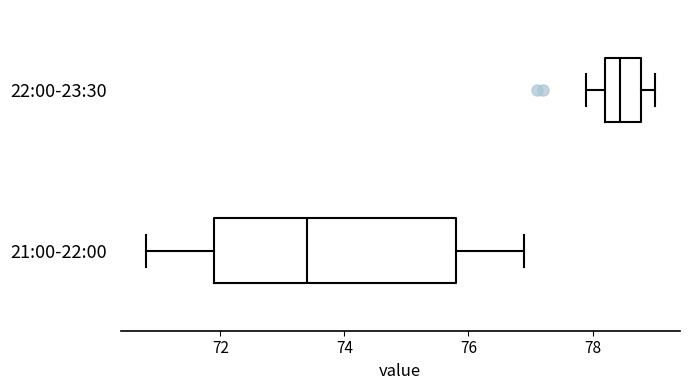

Which box has the furthest to the left median line?

21:00-22:00